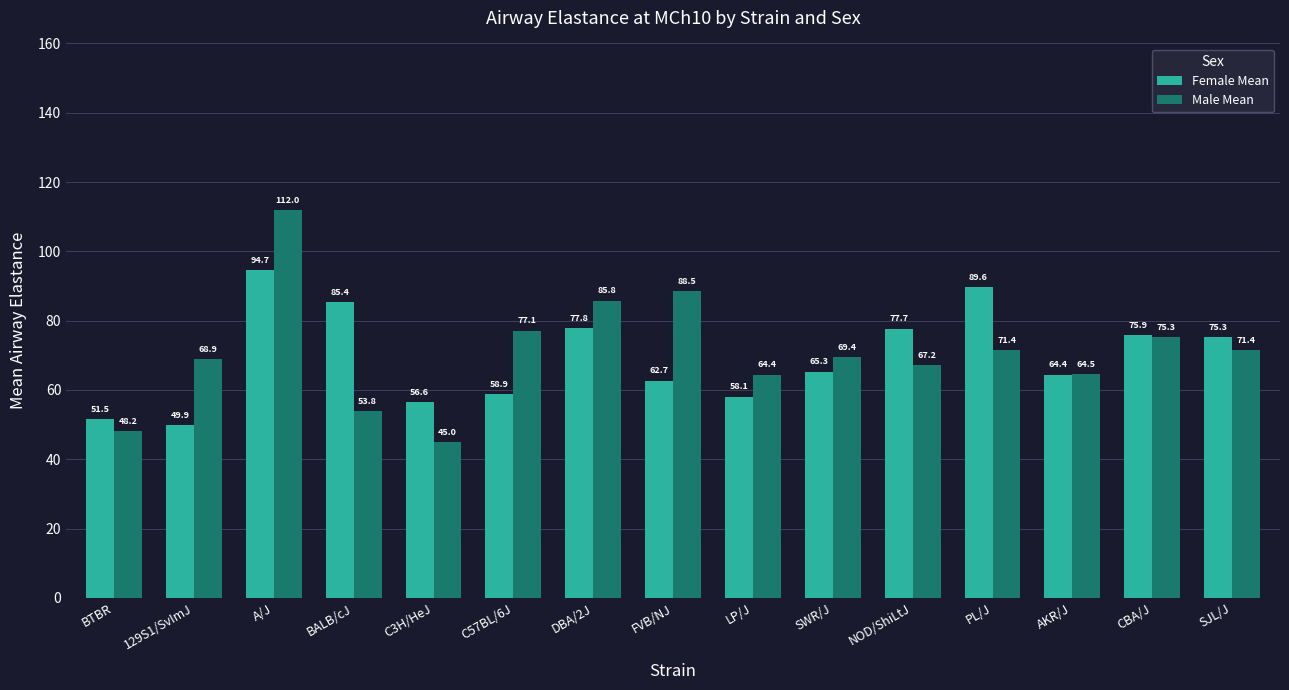

The Male Mean series shows 34.1 at NOD/ShiLtJ. True or false?

False